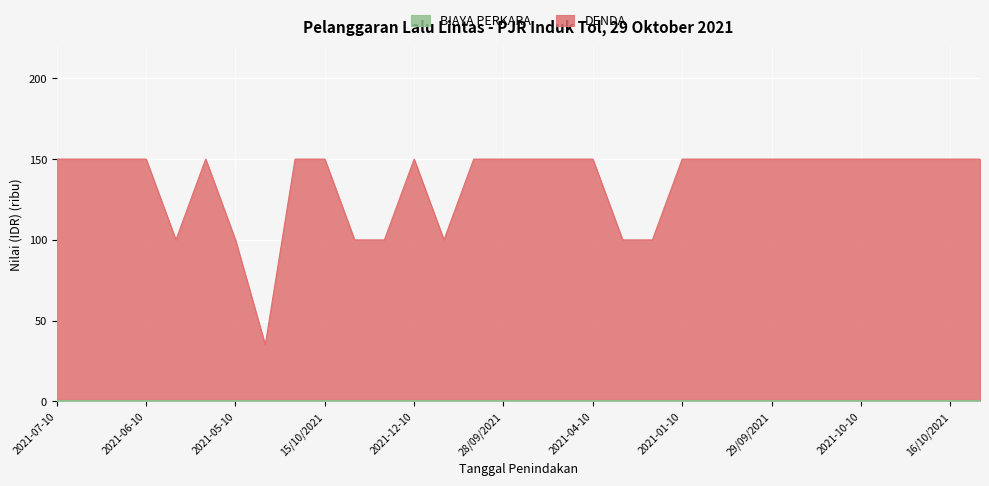

How many points are higher than both their immediate neighbors (excluding endpoints)?

2